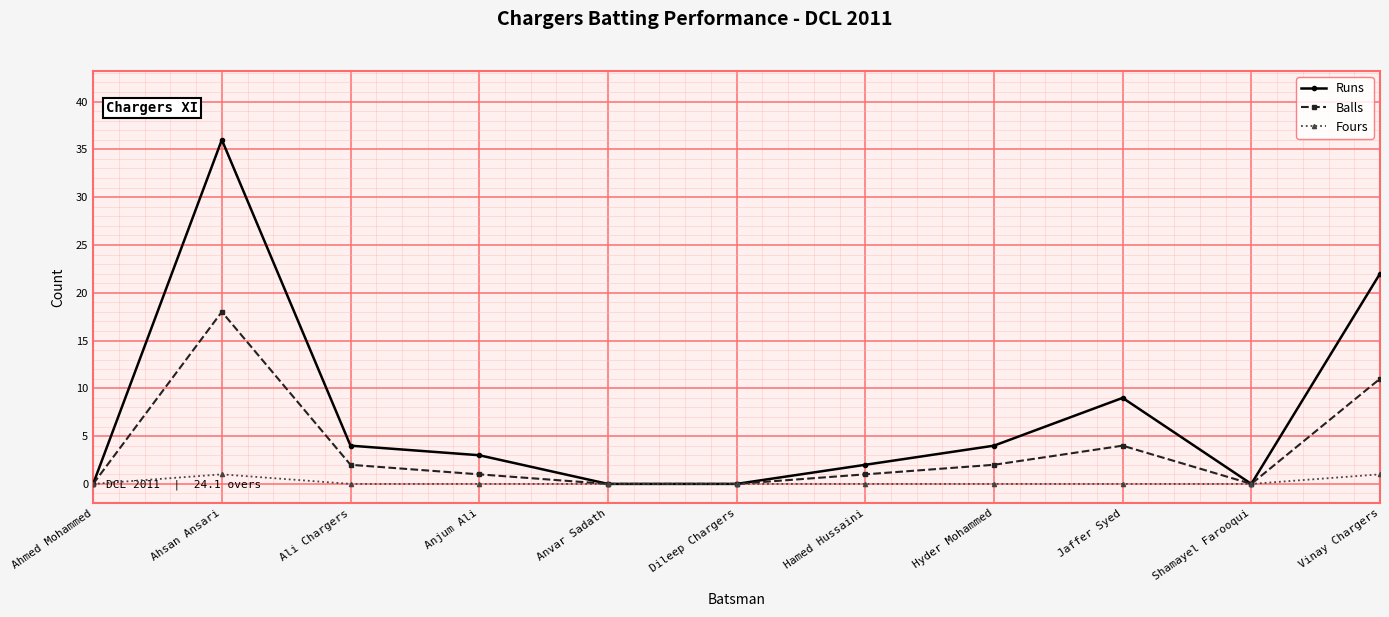

What position from the right is Ahsan Ansari?

10